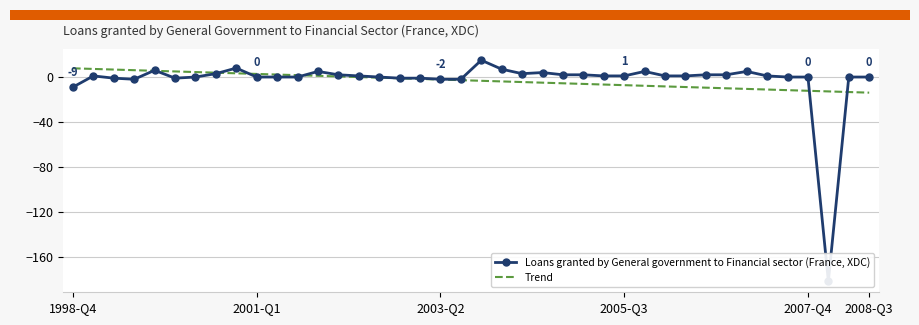

What is the highest value of the Trend series?

7.8